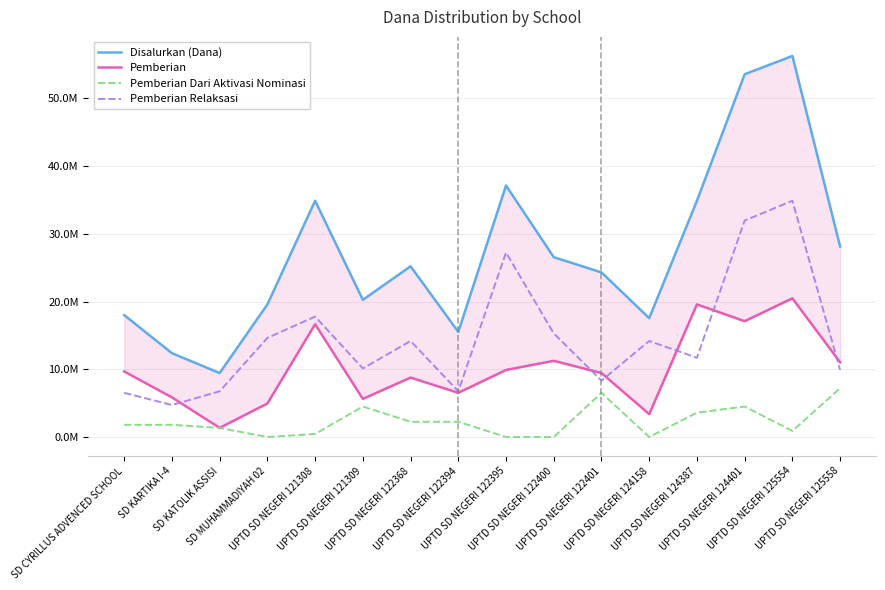

Reading right to left, what are all the values shown in this chart?

Disalurkan (Dana): 28125000	56250000	53550000	34875000	17550000	24300000	26550000	37125000	15525000	25200000	20250000	34875000	19575000	9450000	12375000	18000000
Pemberian: 11025000	20475000	17100000	19575000	3375000	9450000	11250000	9900000	6525000	8775000	5625000	16650000	4950000	1350000	5850000	9675000
Pemberian Dari Aktivasi Nominasi: 7200000	900000	4500000	3600000	0	6525000	0	0	2250000	2250000	4500000	450000	0	1350000	1800000	1800000
Pemberian Relaksasi: 9900000	34875000	31950000	11700000	14175000	8325000	15300000	27225000	6750000	14175000	10125000	17775000	14625000	6750000	4725000	6525000